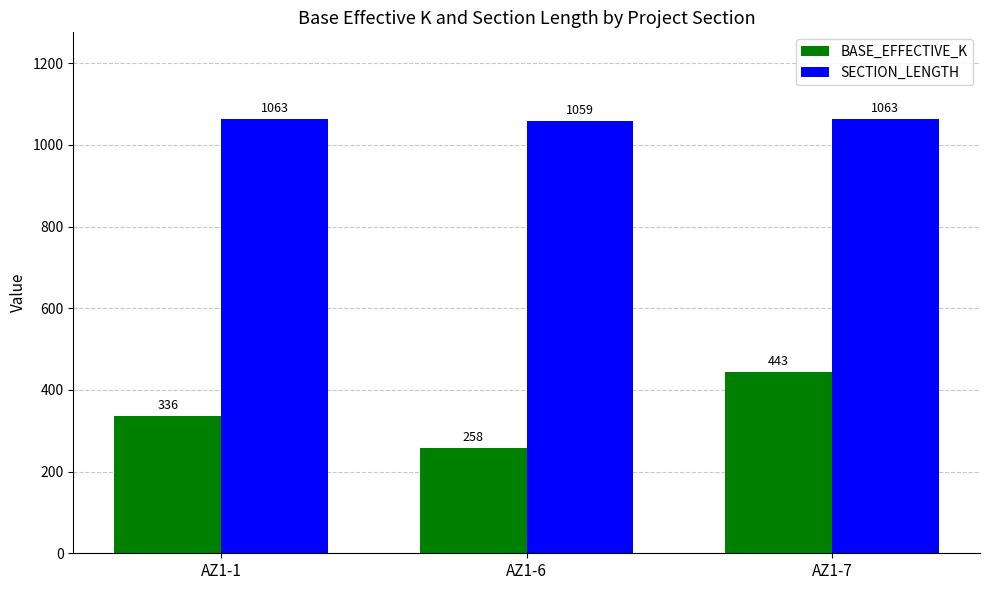

What is the value of the SECTION_LENGTH bar at the 1st from the left?

1063